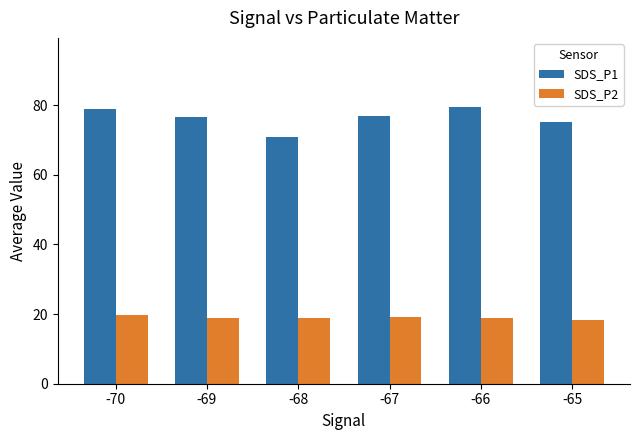

Read the SDS_P1 value at -66.

79.5